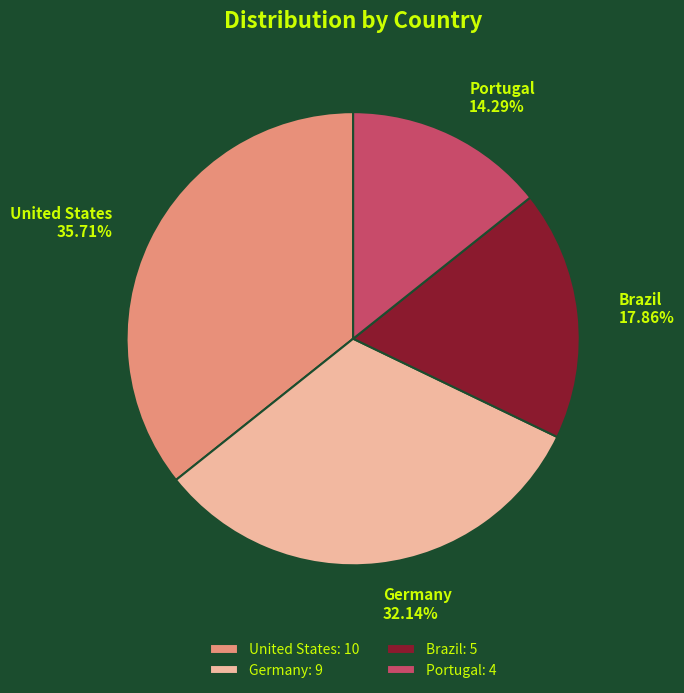

What percentage is the Germany slice, to the nearest percent?

32%